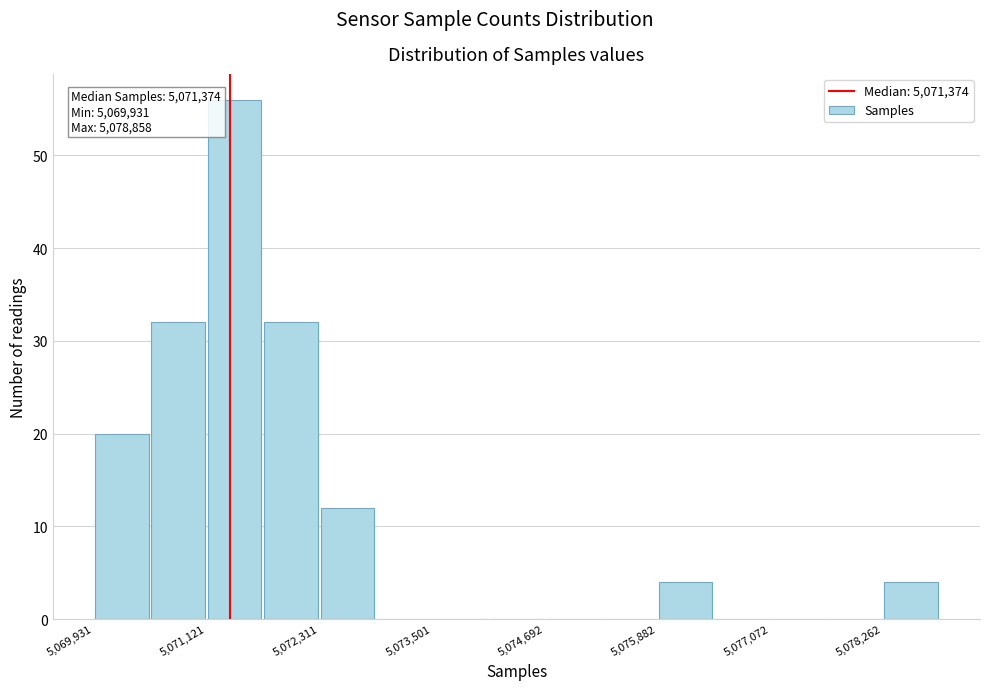

Around what value on the x-axis is the tallest bar? Give the approximate position of its centre, as read against the axis.

5071400